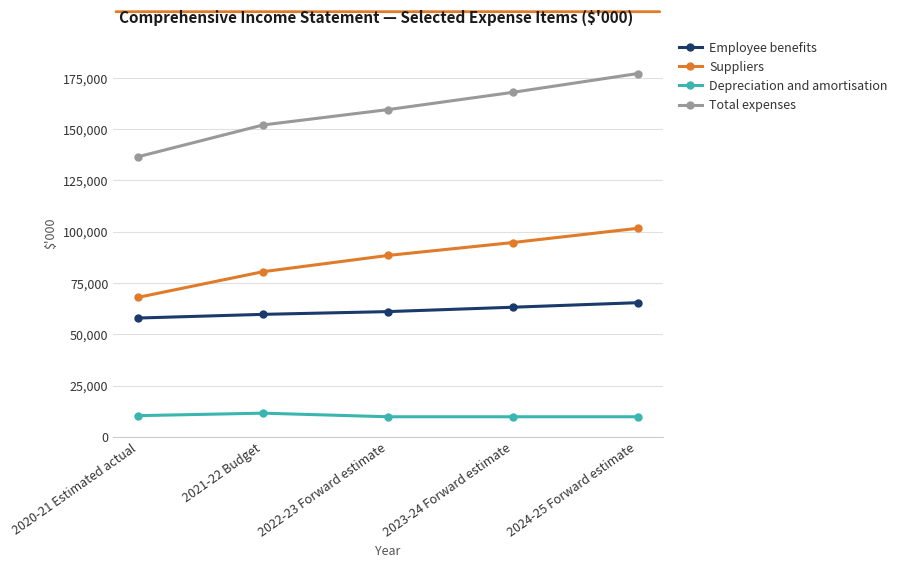

What is the label of the 5th point from the left?

2024-25 Forward estimate